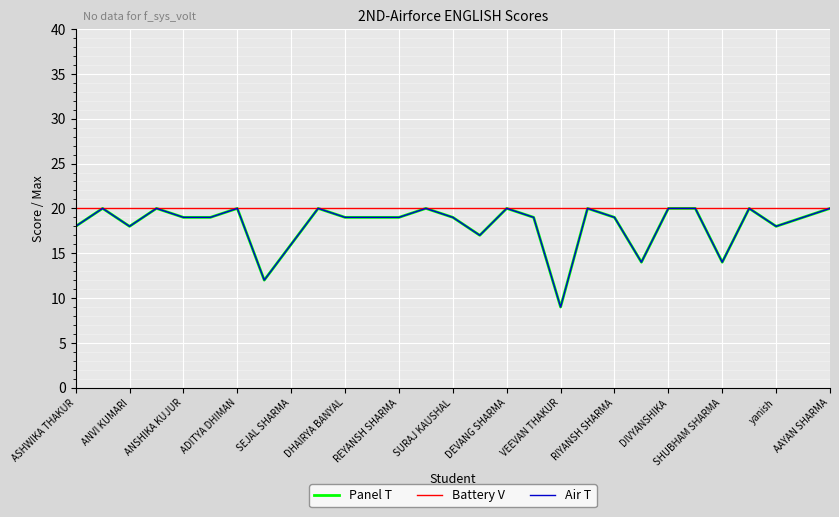

Does the chart display data point markers on the line(s)?

No